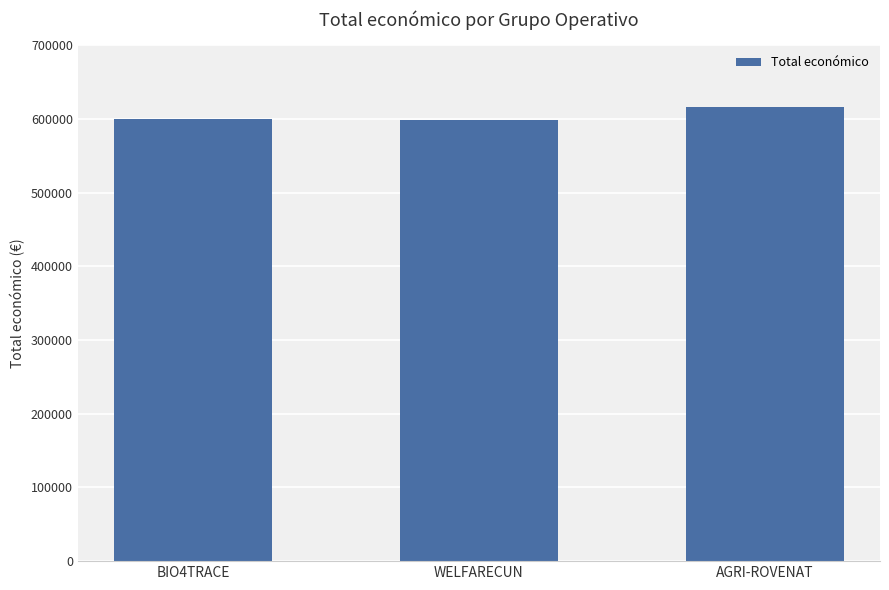

Where is the data nearest to the value 607142?

BIO4TRACE